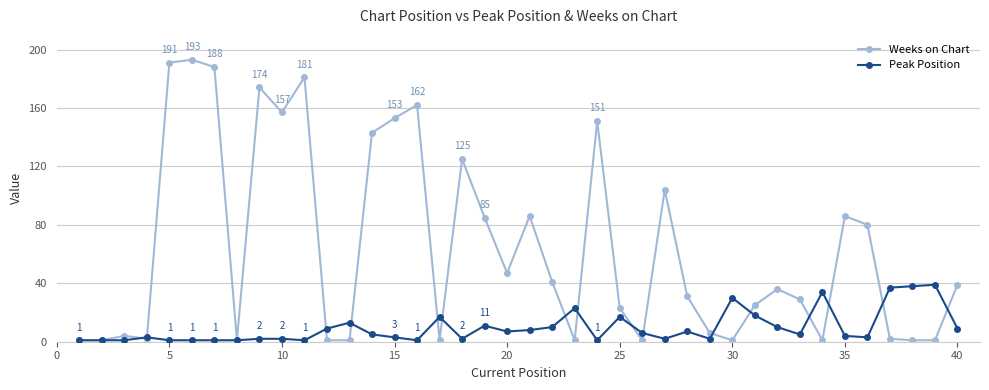

Which series has the widest spread of values?

Weeks on Chart